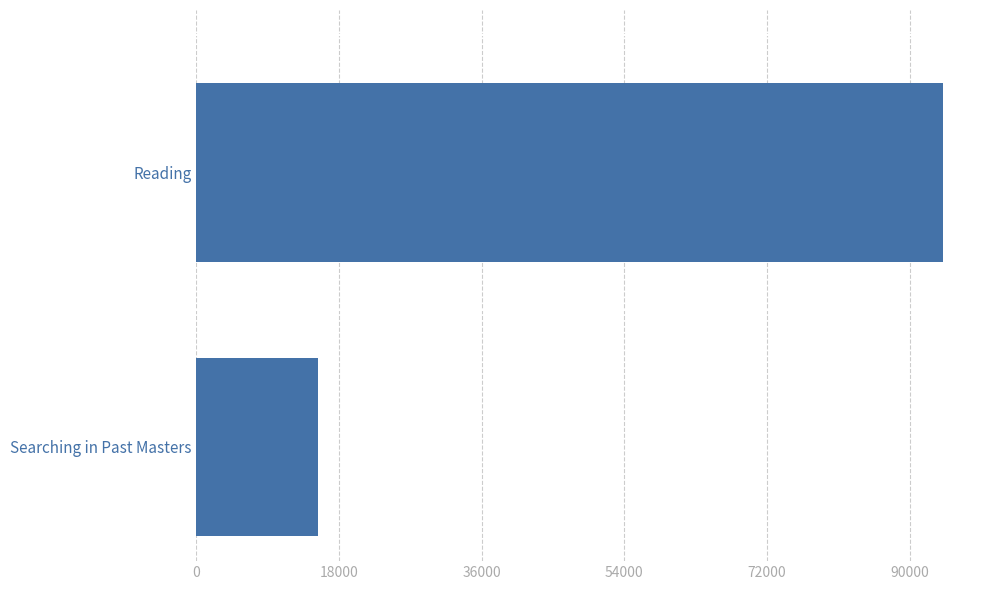

Reading top to bottom, list all the values displayed in this chart.

Reading=94150	Searching in Past Masters=15304